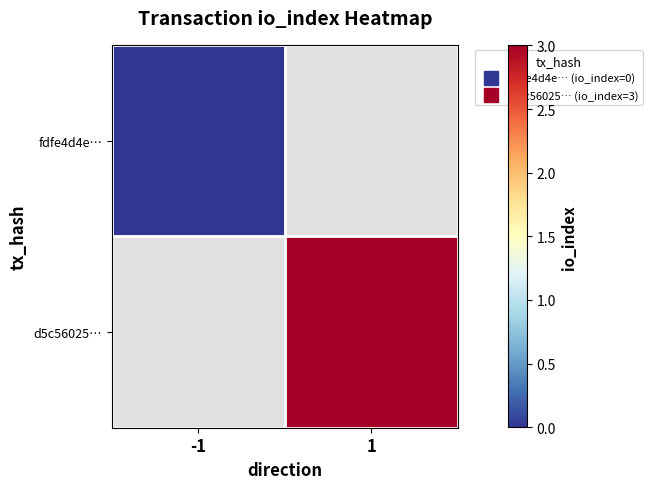

What is the approximate value of d5c56025… at 1?

3.0